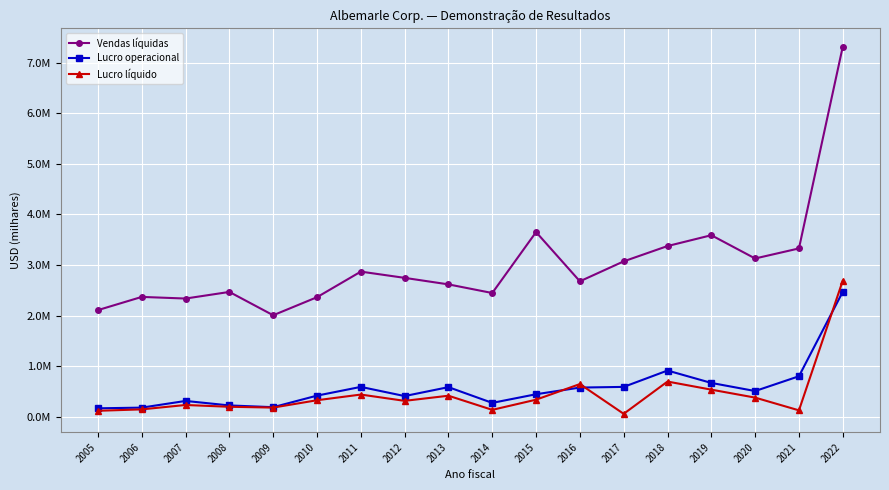

Where do Lucro operacional and Lucro líquido first cross each other?

2015 and 2016